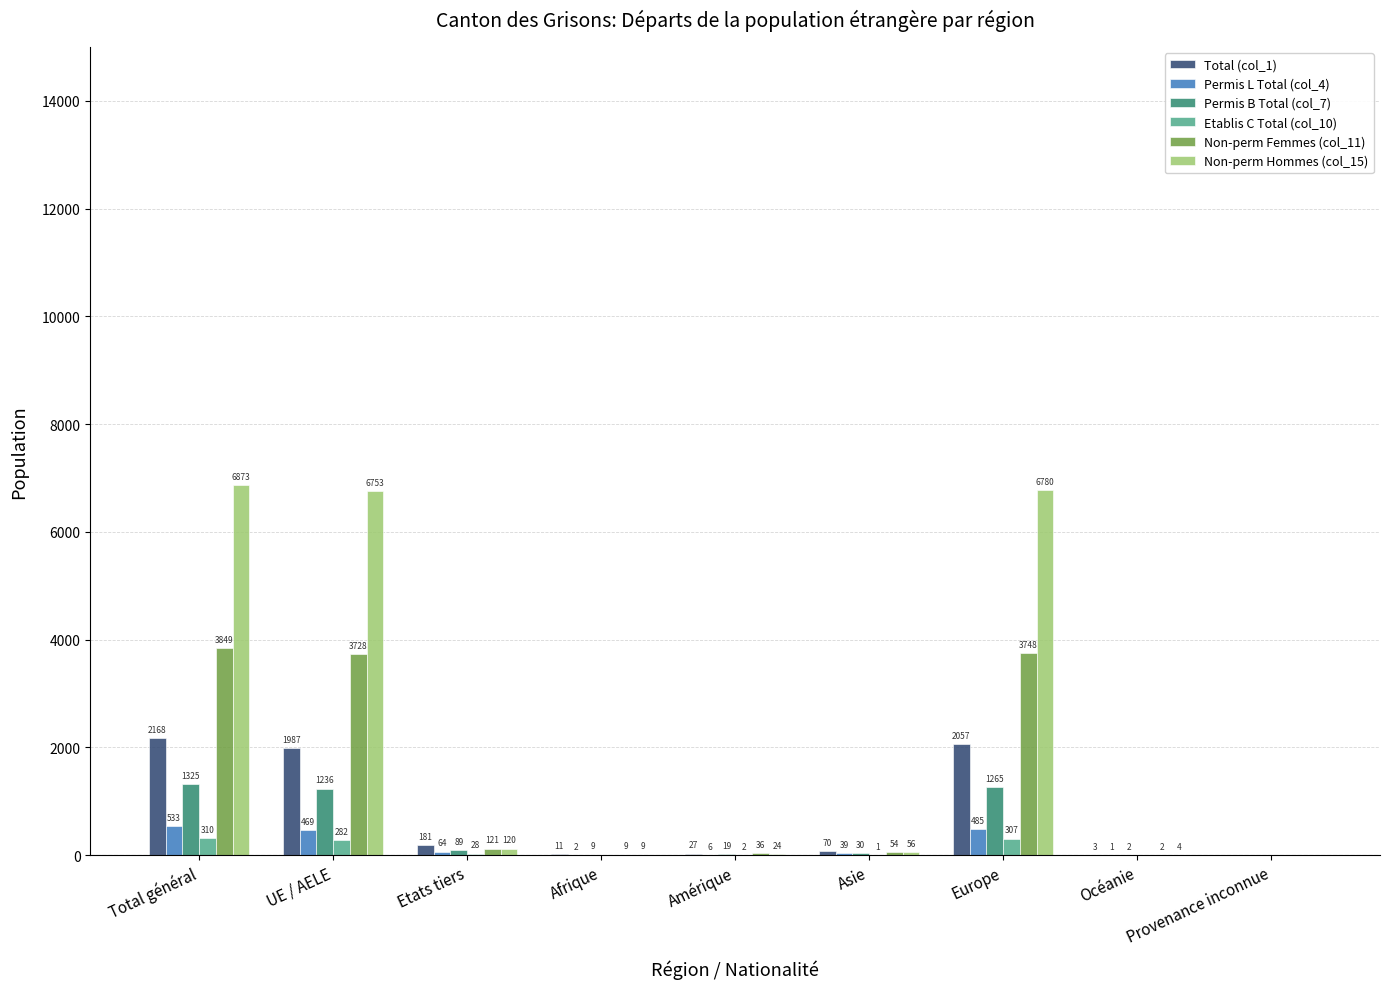

Which series changed the most between Total général and Amérique?

Non-perm Hommes (col_15)